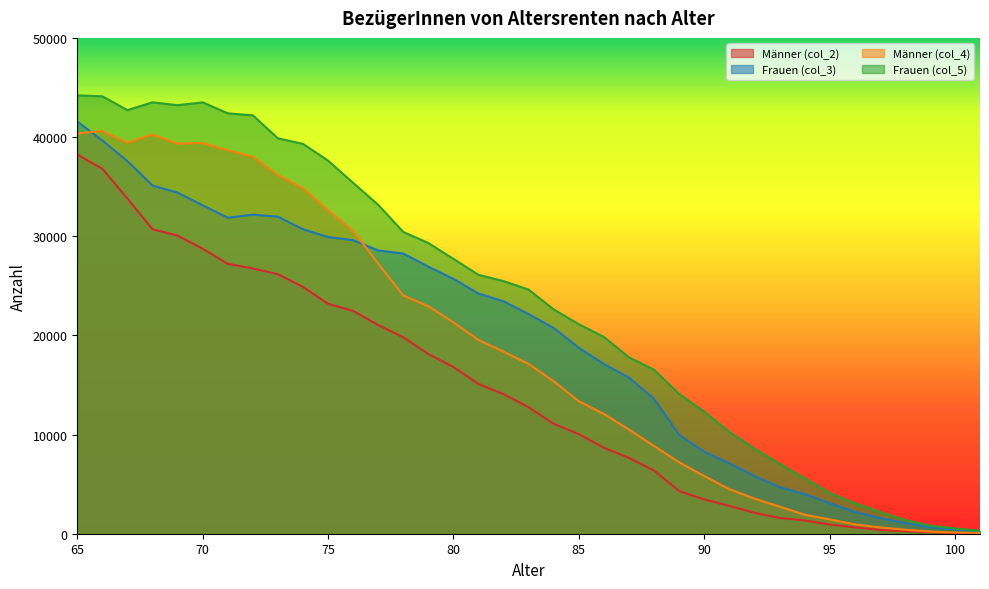

Between 68 and 82, which is larger?

68